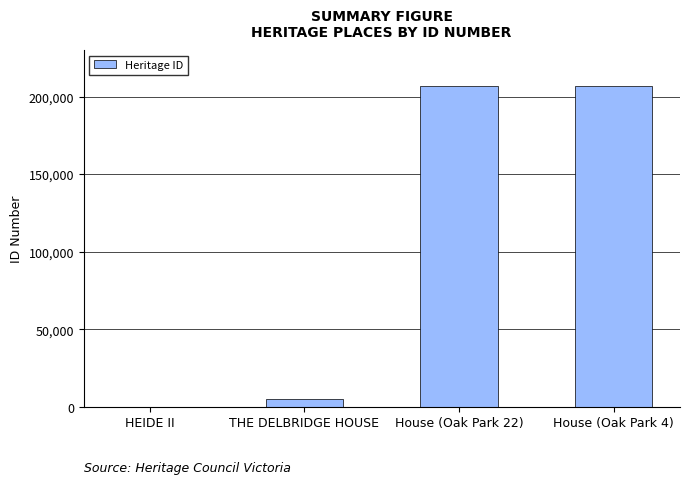

What is the approximate value at House (Oak Park 22), to the nearest 50?

206800